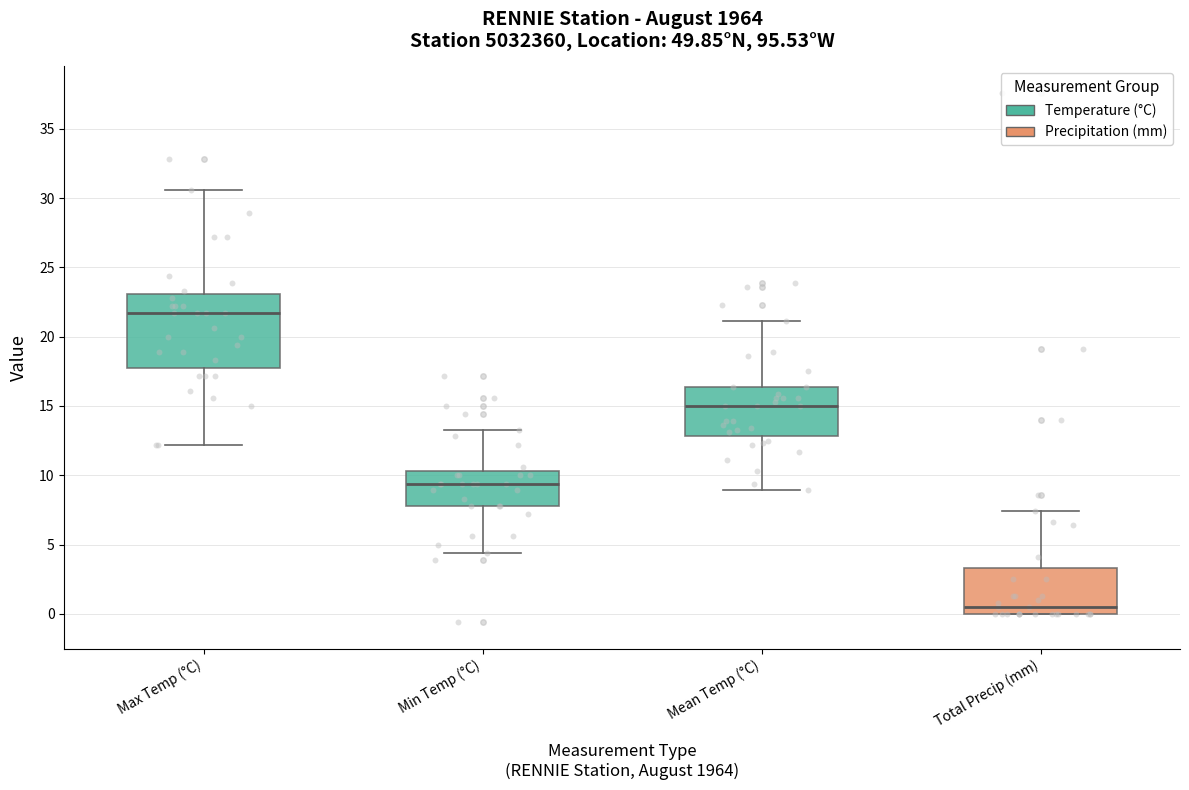

Which box's median line is the highest?

Max Temp (°C)